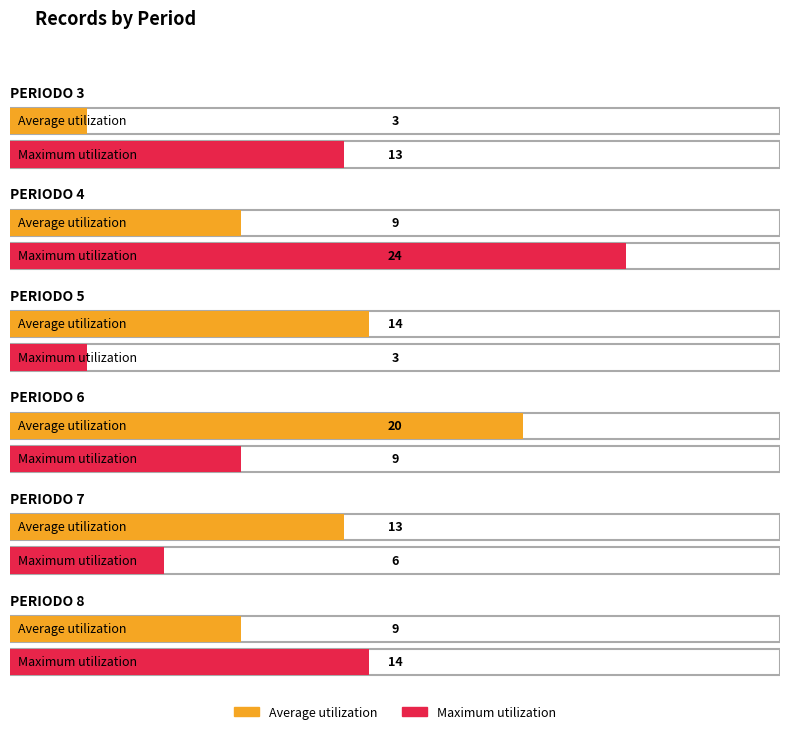

Read the Maximum utilization value at PERIODO 5, to the nearest 5.

5